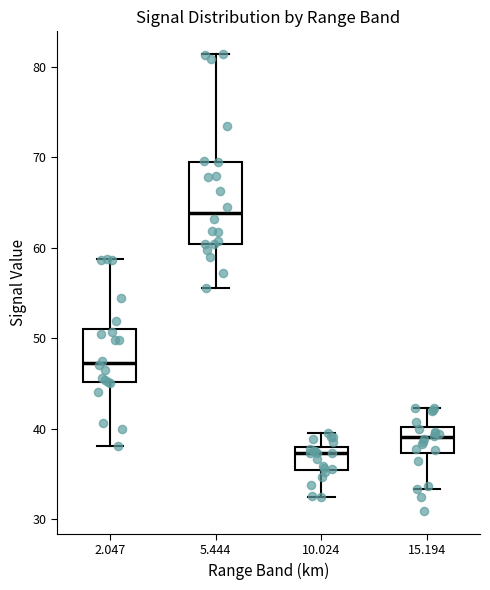

Reading left to right, transcribe this box plot: for each box, give where its median line is, the range the box spans, and where its two whiskers end, as read against the y-axis. The values are not printed on the chart, so give them approximately, as read against the axis.

2.047: median 47, box 45 to 51, whiskers 38 to 59
5.444: median 64, box 60 to 70, whiskers 56 to 81
10.024: median 37, box 35 to 38, whiskers 32 to 40
15.194: median 39, box 37 to 40, whiskers 33 to 42